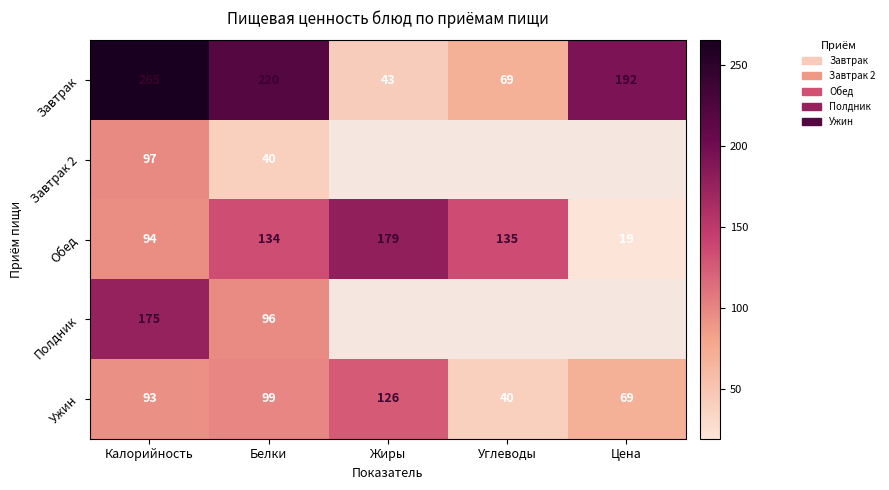

What is the difference between the Завтрак values at Углеводы and Белки?

151